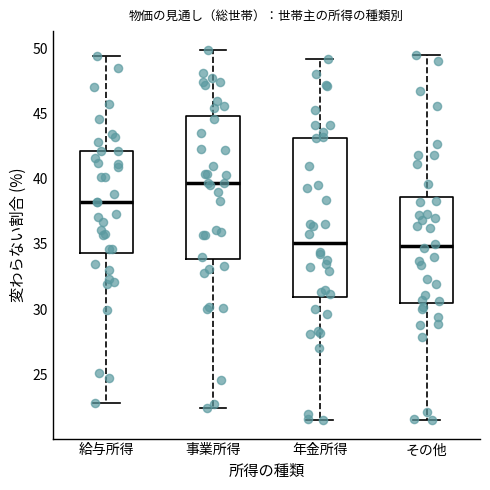

Reading left to right, read every box against the y-axis: the position of its median line, the range the box covers, and the ends of its whiskers. The values are not printed on the chart, so give them approximately, as read against the axis.

給与所得: median 38.0, box 34.5 to 42.0, whiskers 23.0 to 49.5
事業所得: median 39.5, box 34.0 to 45.0, whiskers 22.5 to 50.0
年金所得: median 35.0, box 31.0 to 43.0, whiskers 21.5 to 49.0
その他: median 35.0, box 30.5 to 38.5, whiskers 21.5 to 49.5